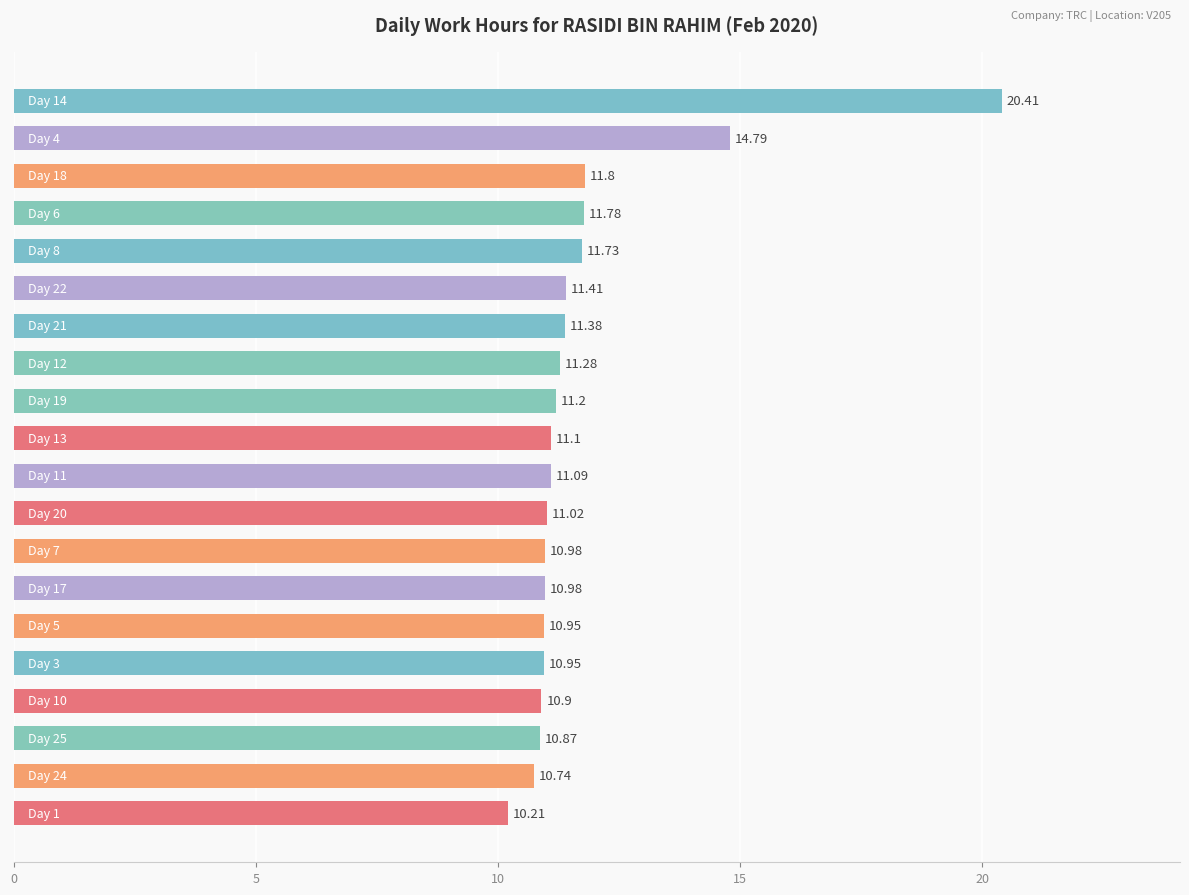

What is the average value?

11.8